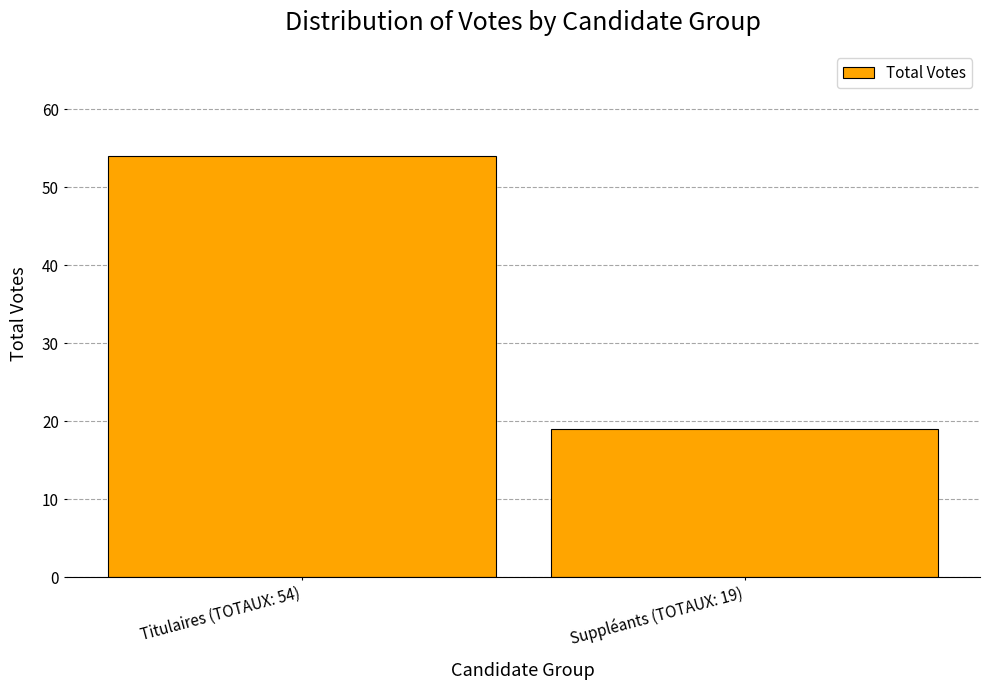

True or false: the data shows 29 at Suppléants (TOTAUX: 19).

False